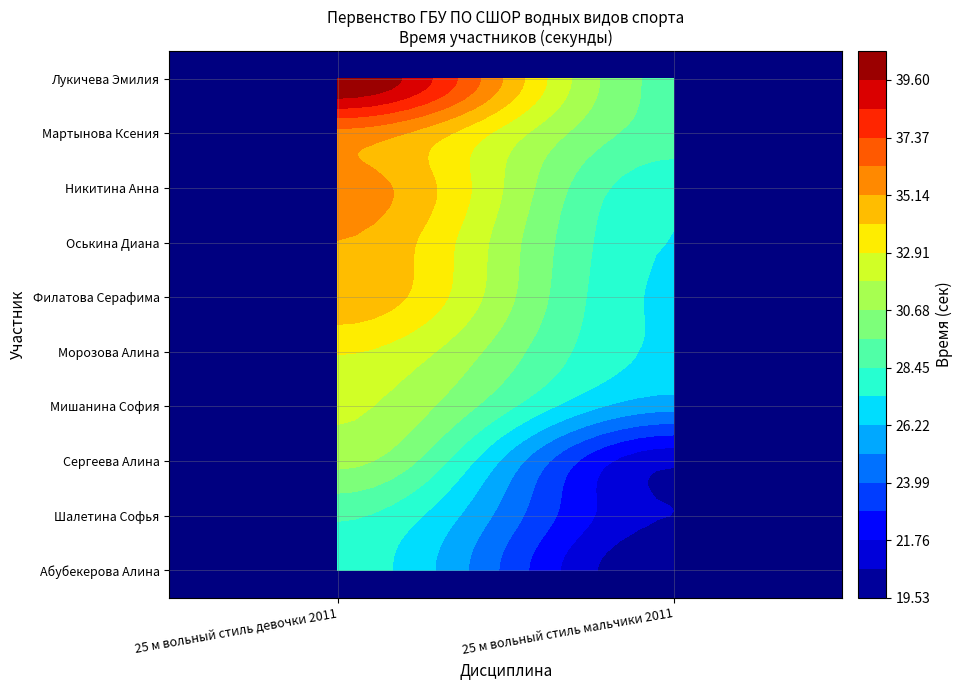

What is the sum of all 25 м вольный стиль девочки 2011 values?

334.9